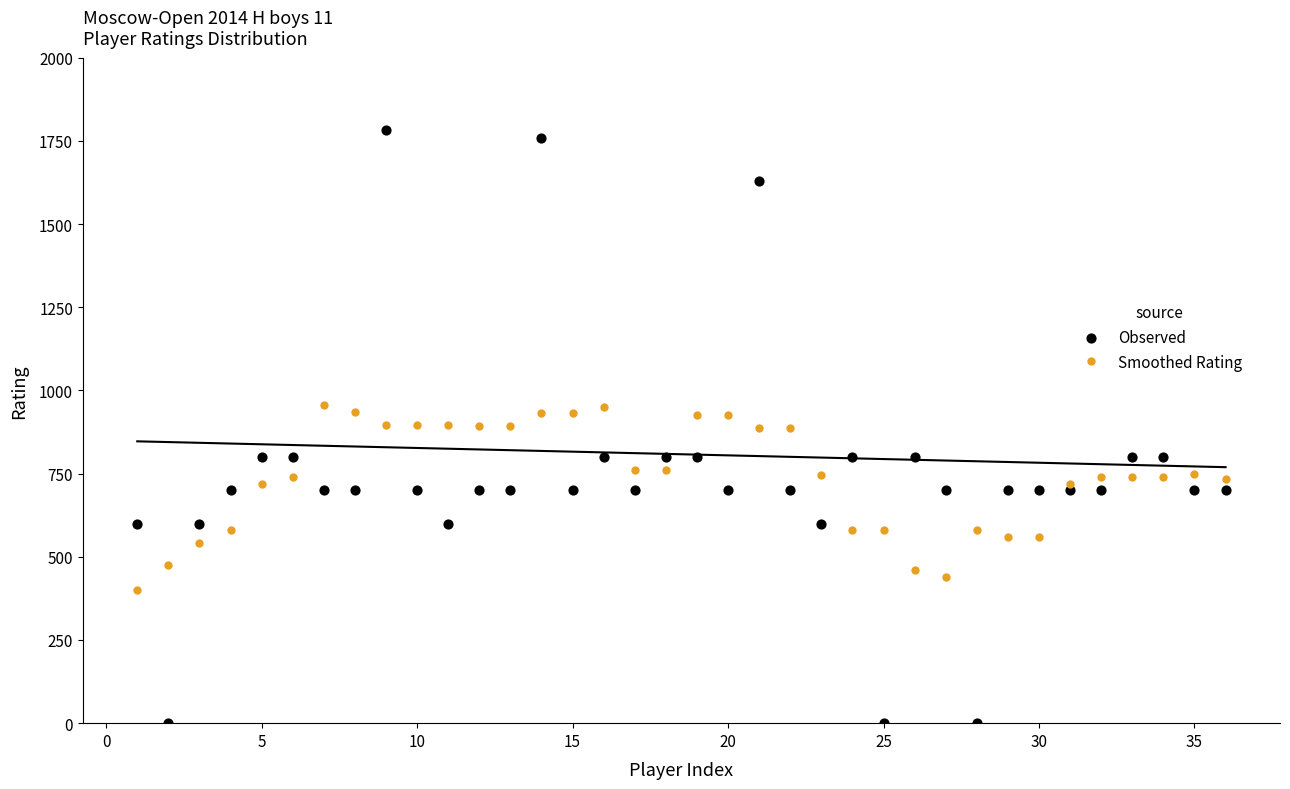

The value of Smoothed Rating at 10 is 1275.8. True or false?

False